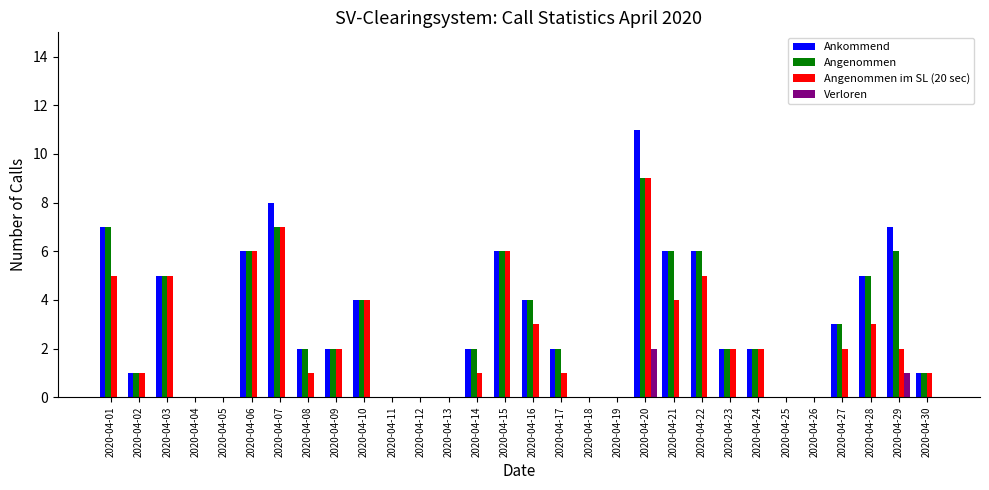

At which category is the sum across all series the highest?

2020-04-20